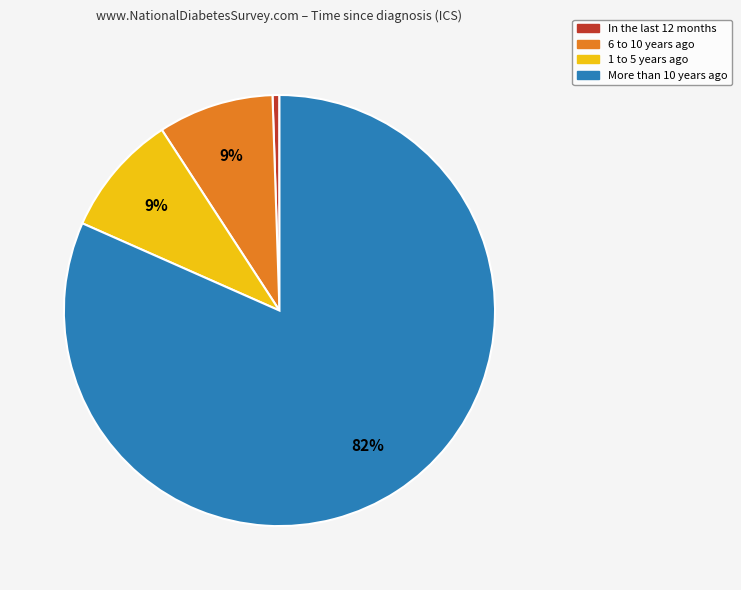

Count the number of slices in the pie.

4